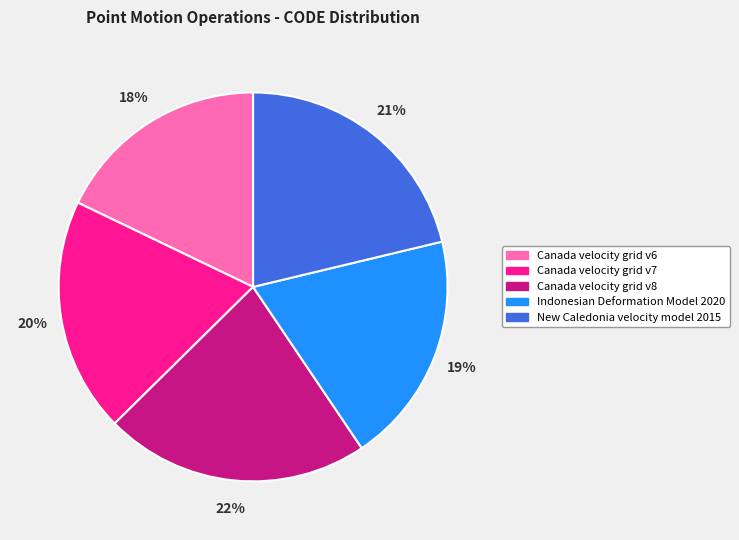

True or false: Indonesian Deformation Model 2020 accounts for 19% of the total.

True